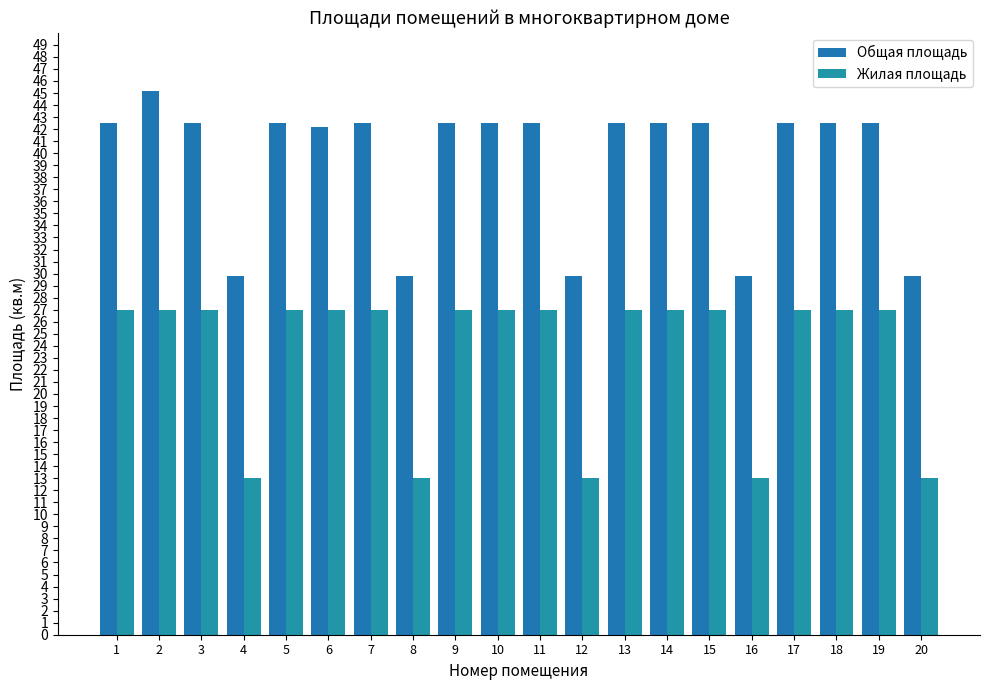

At which label is Жилая площадь closest to 20?

1